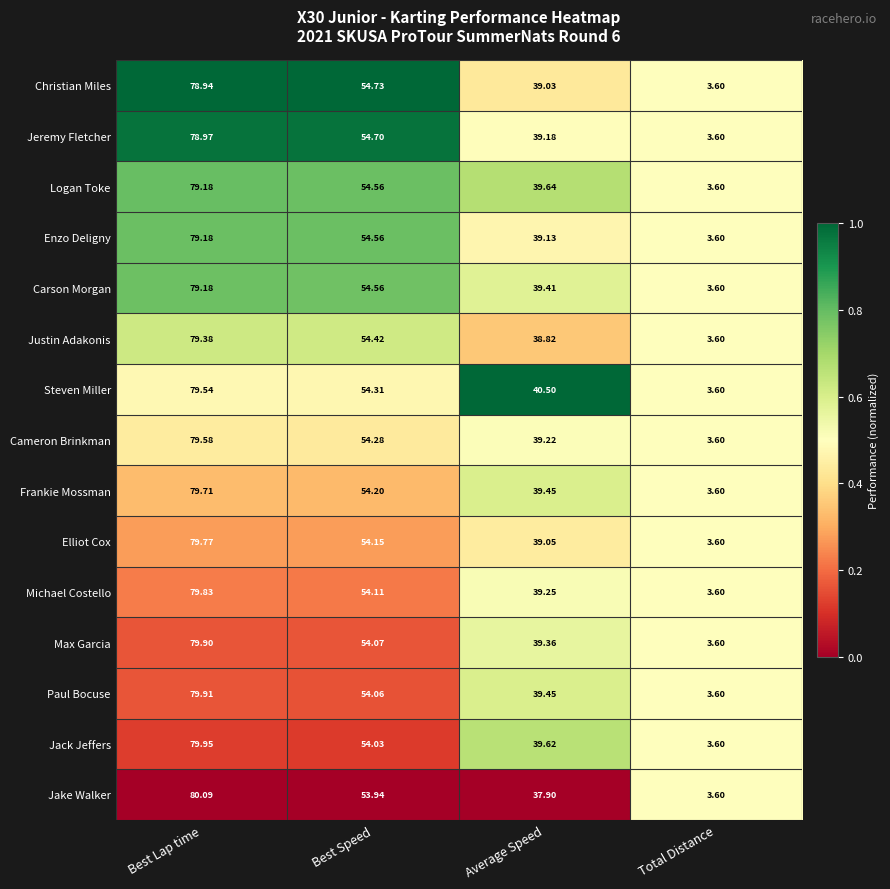

Is the value of Christian Miles at Best Speed greater than the value of Carson Morgan at Average Speed?

Yes